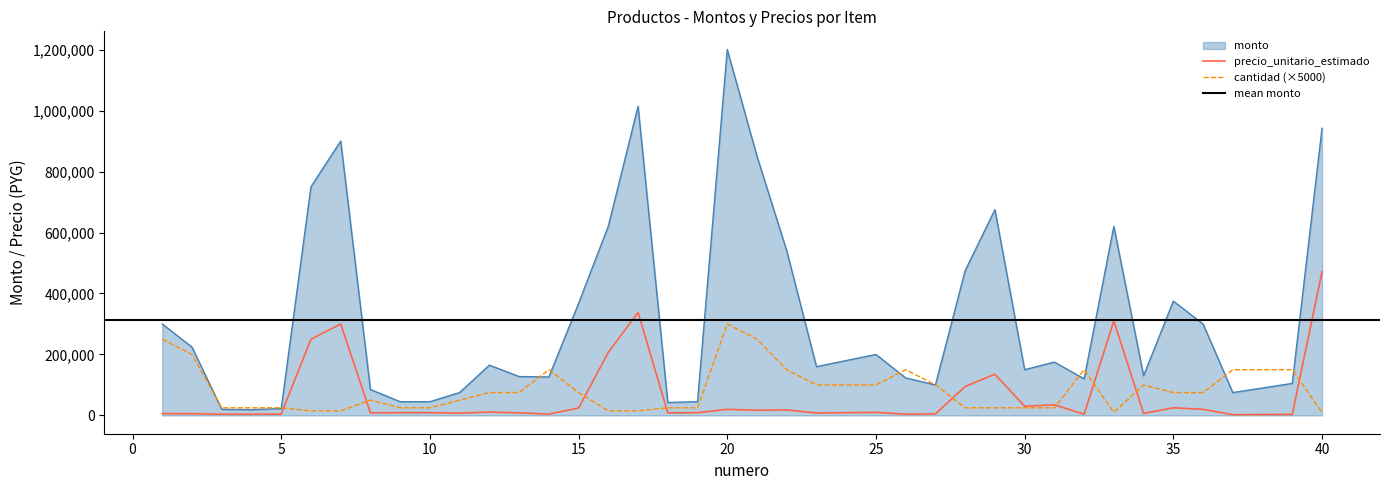

Does the chart have visible grid lines?

No